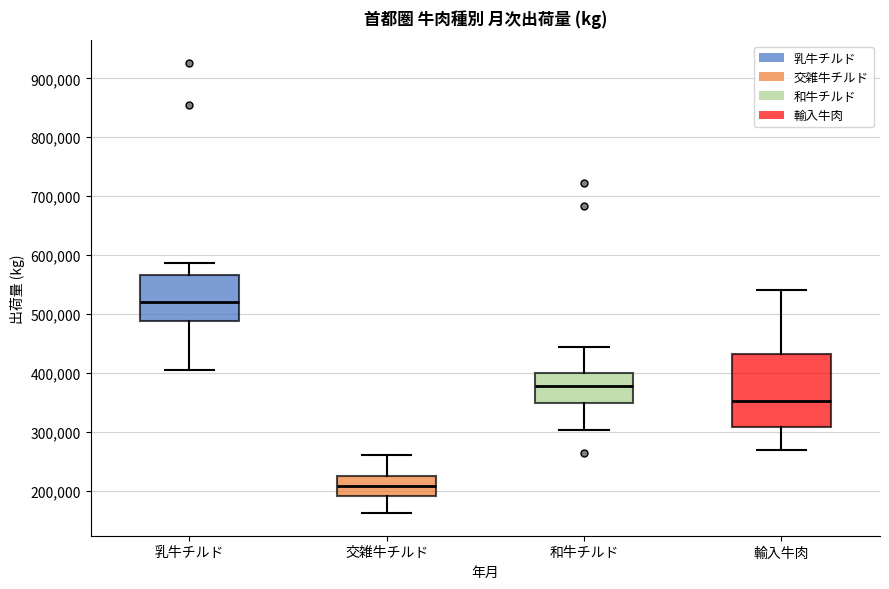

Which box's median line is the highest?

乳牛チルド